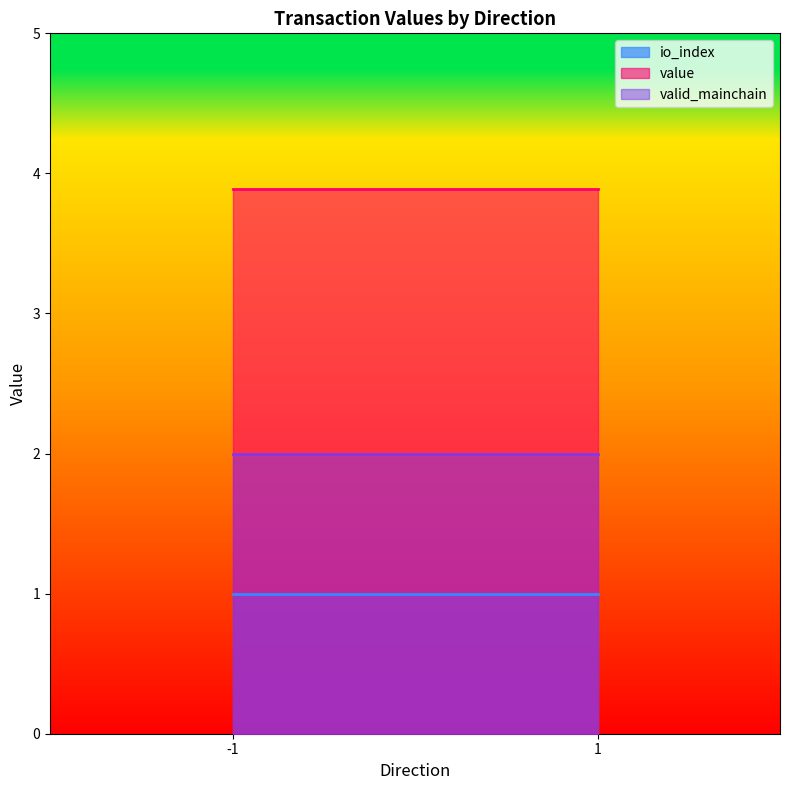

List the series in order of their overall mean, lowest first.

io_index, valid_mainchain, value